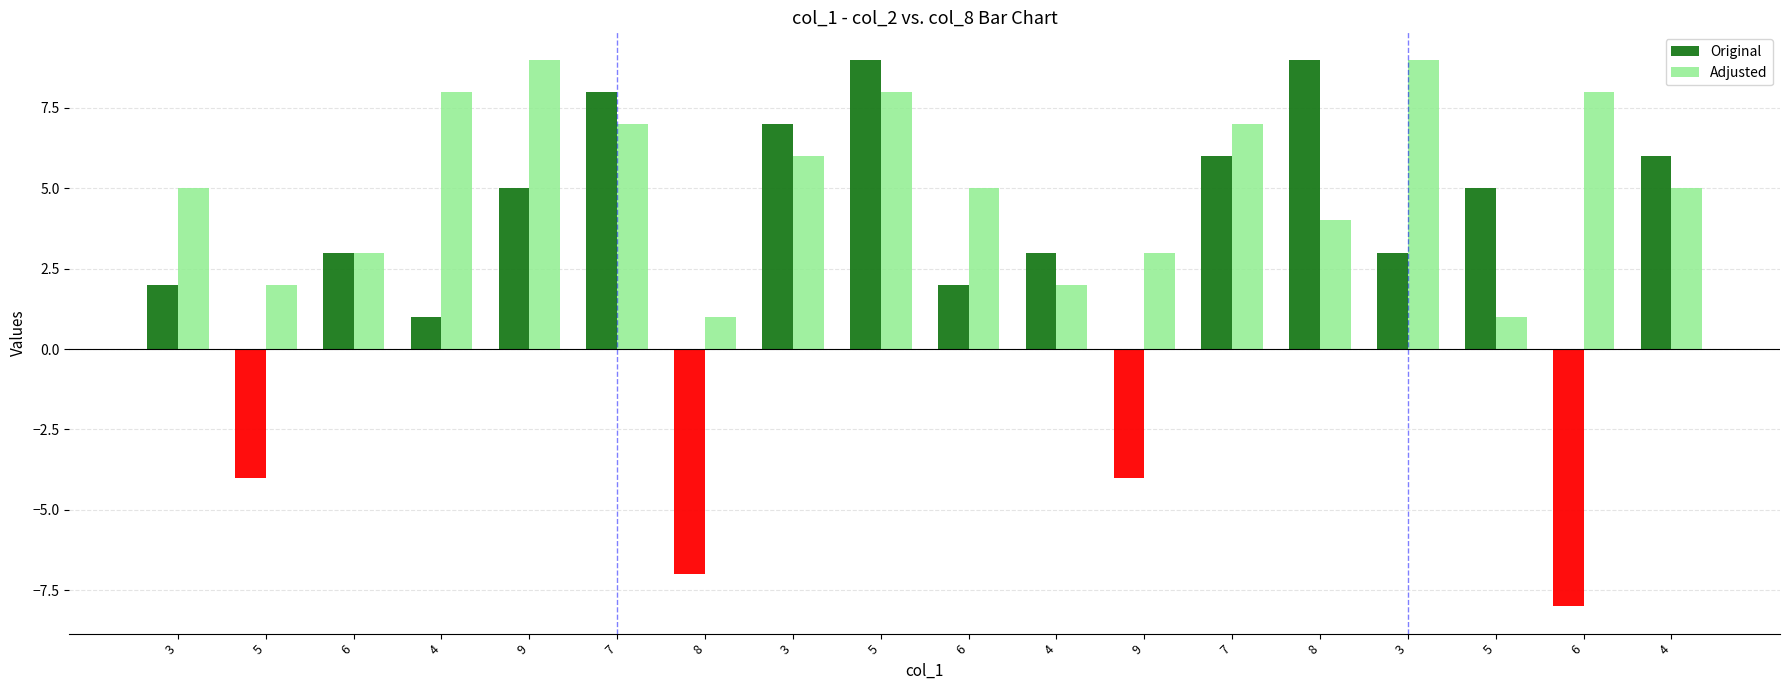

What is the sum of all Original values?

46